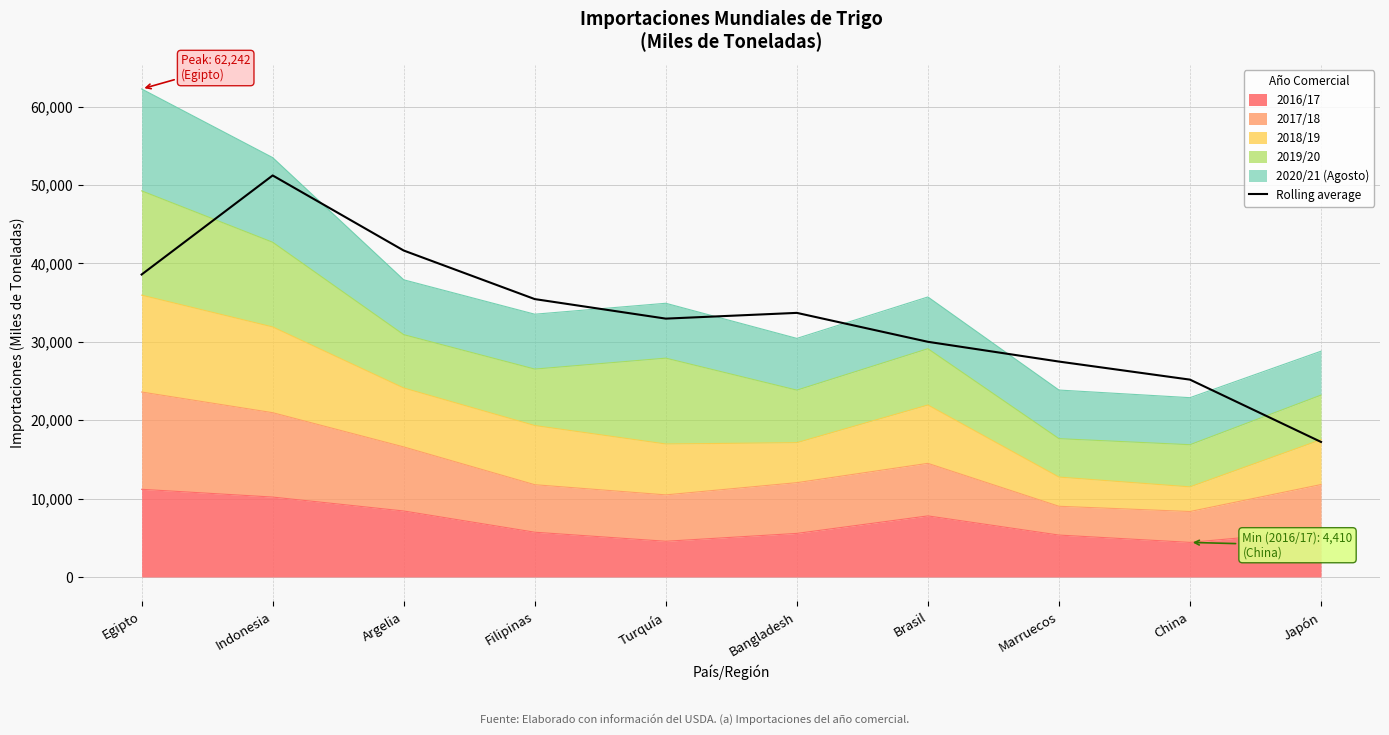

The chart shows a value of 29993.0 at Brasil. True or false?

True